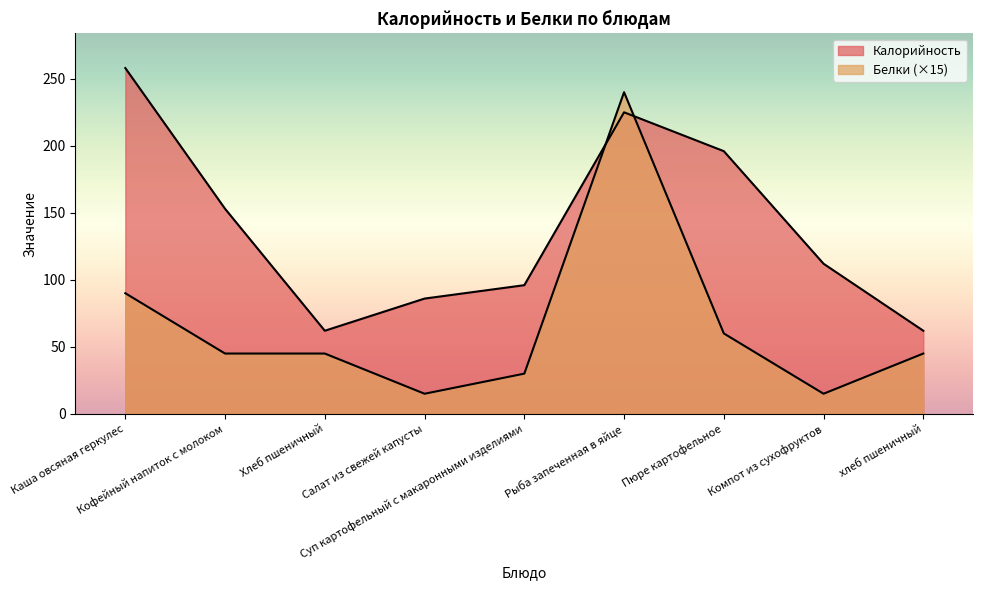

What is the difference between the maximum and minimum values in the Белки series?

225